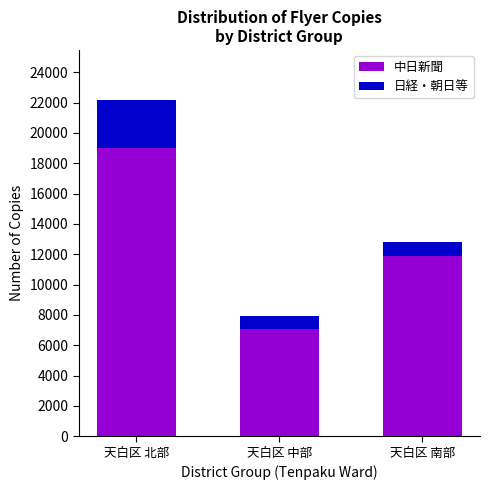

Which category has the lowest value in the 中日新聞 series?

天白区 中部